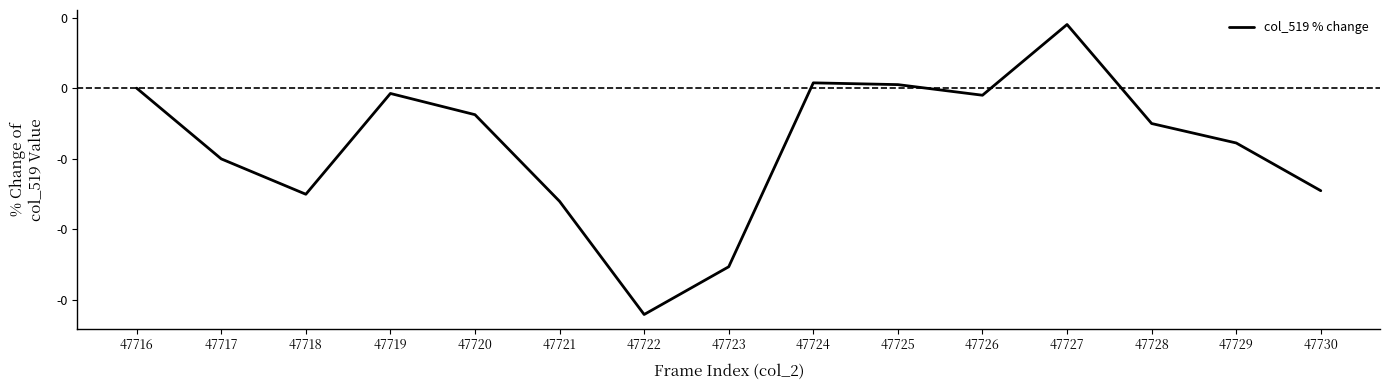

Does the chart have visible grid lines?

No